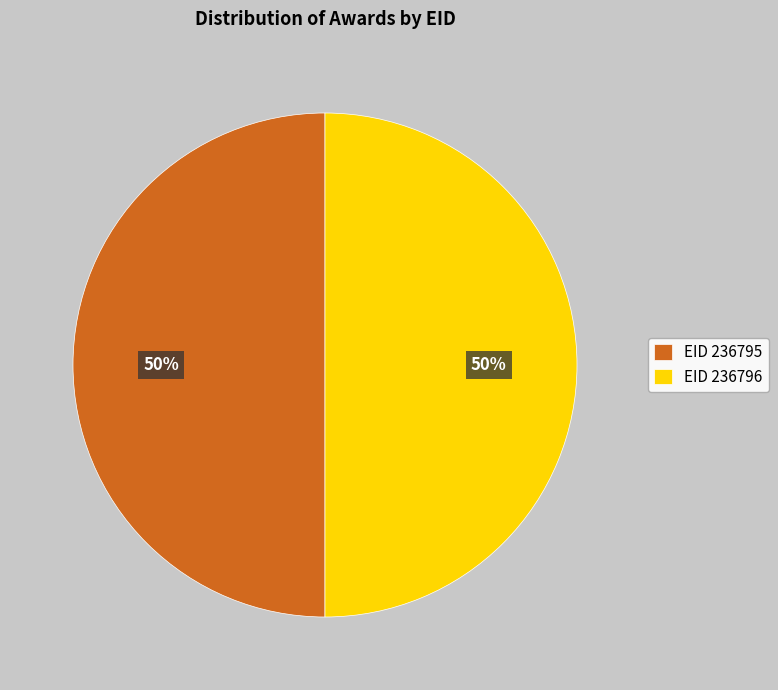

Approximately how many times larger is the value at EID 236795 compared to EID 236796?

1.0